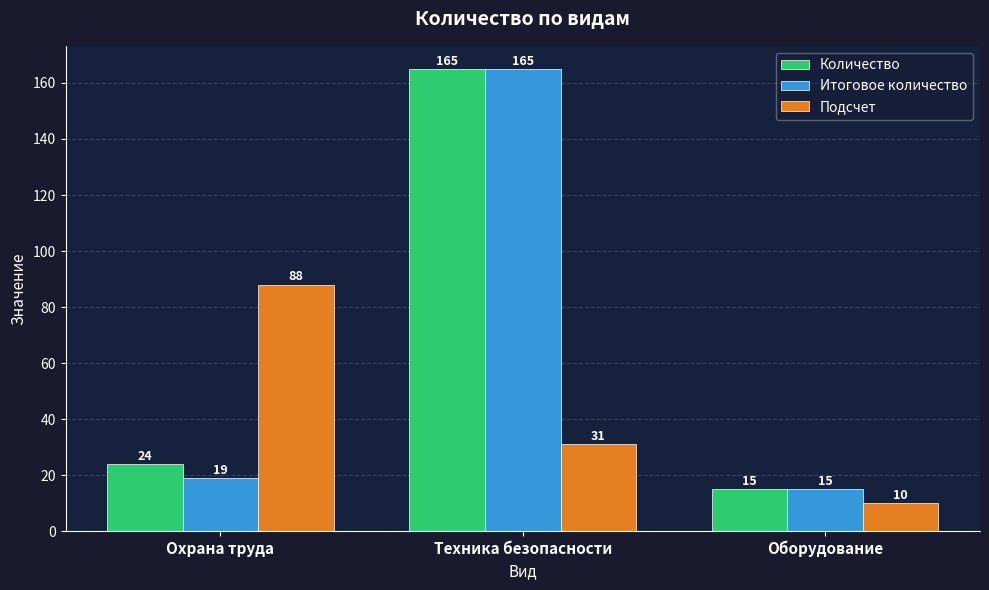

What is the value of the Итоговое количество bar at the 3rd from the left?

15